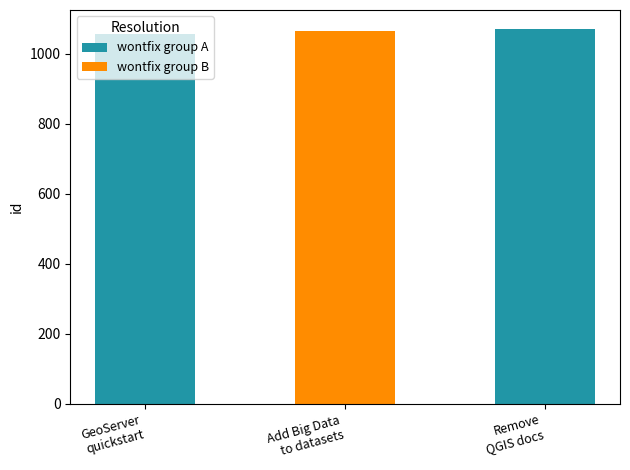

What is the label of the 3rd bar from the left?

Remove
QGIS docs